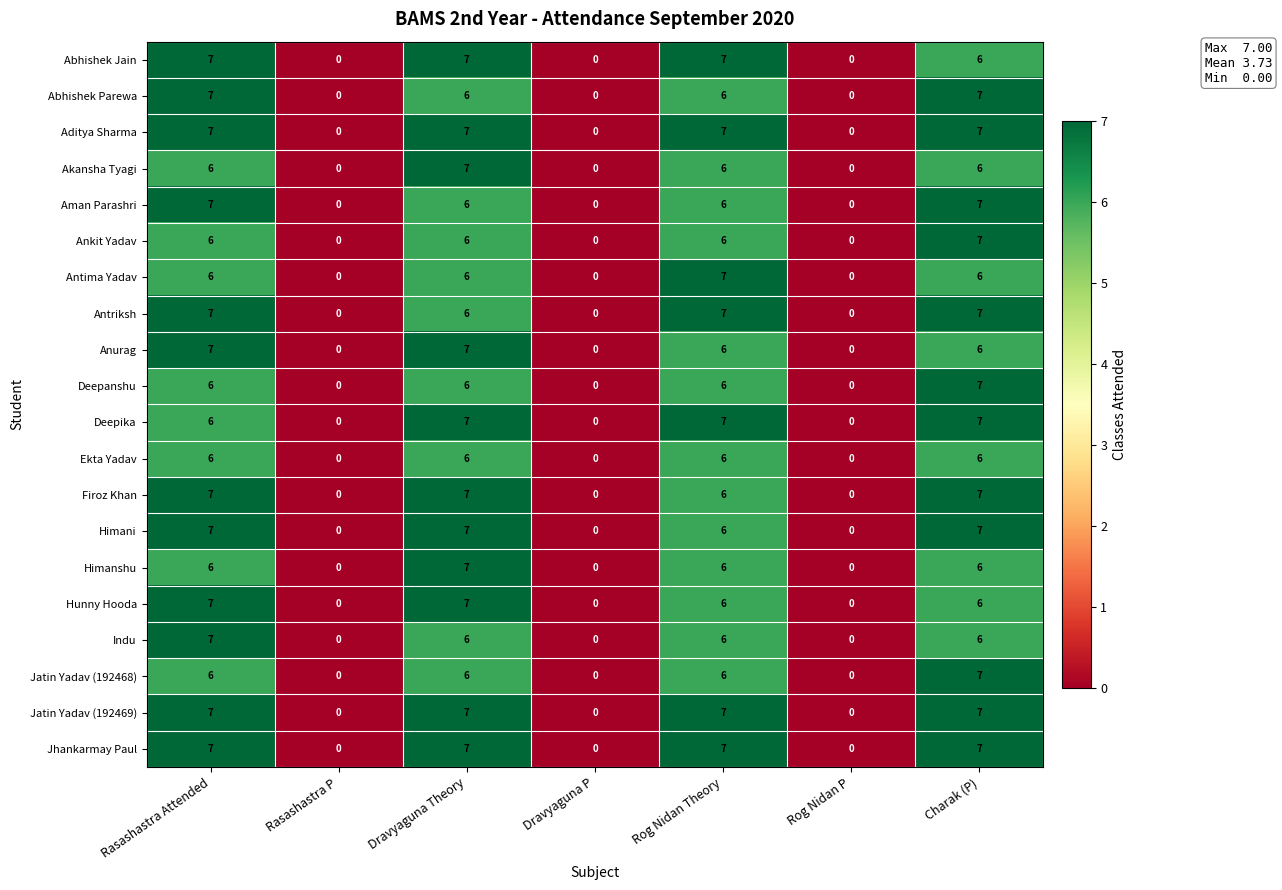

The value of Antriksh at Rog Nidan P is 0. True or false?

True